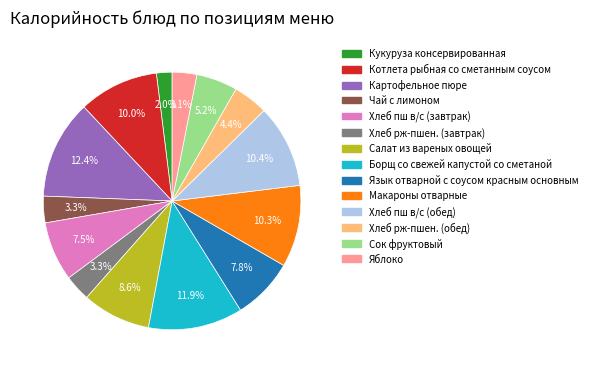

What portion of the pie excludes Макароны отварные?

89.7%